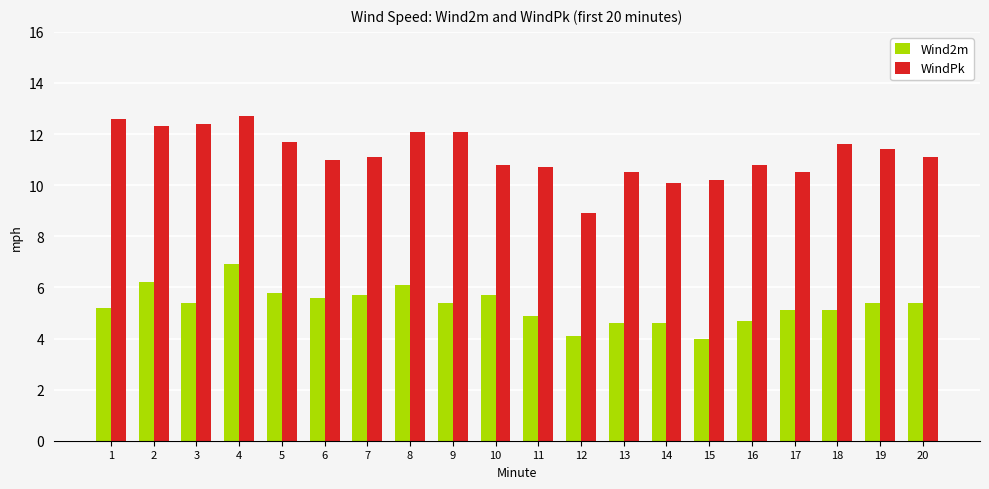

Is it true that Wind2m equals 7.0 at 17?

False